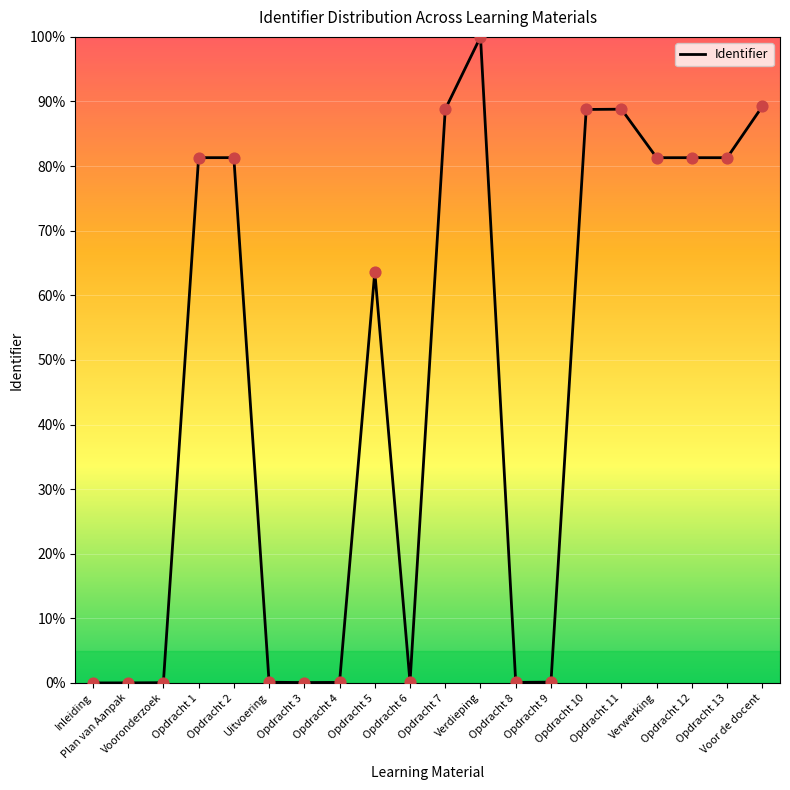

Between Opdracht 5 and Opdracht 4, which is larger?

Opdracht 5